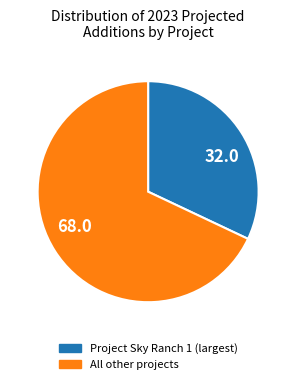

Which category has the biggest portion of the pie?

All other projects